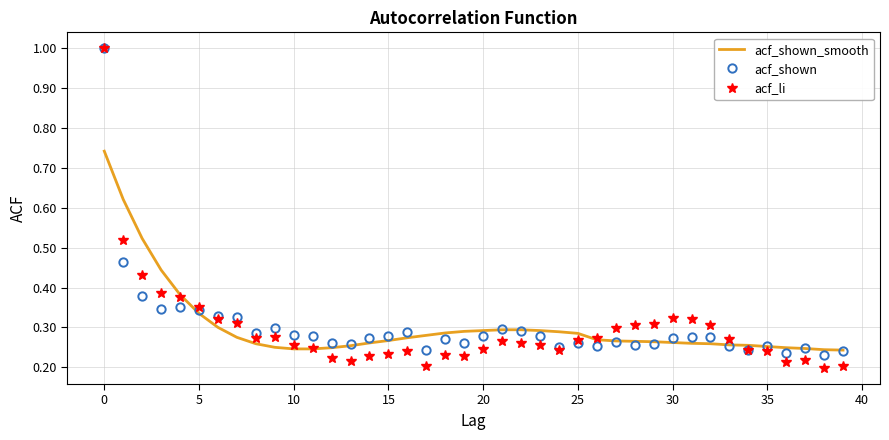

What is the highest value of the acf_li series?

1.0